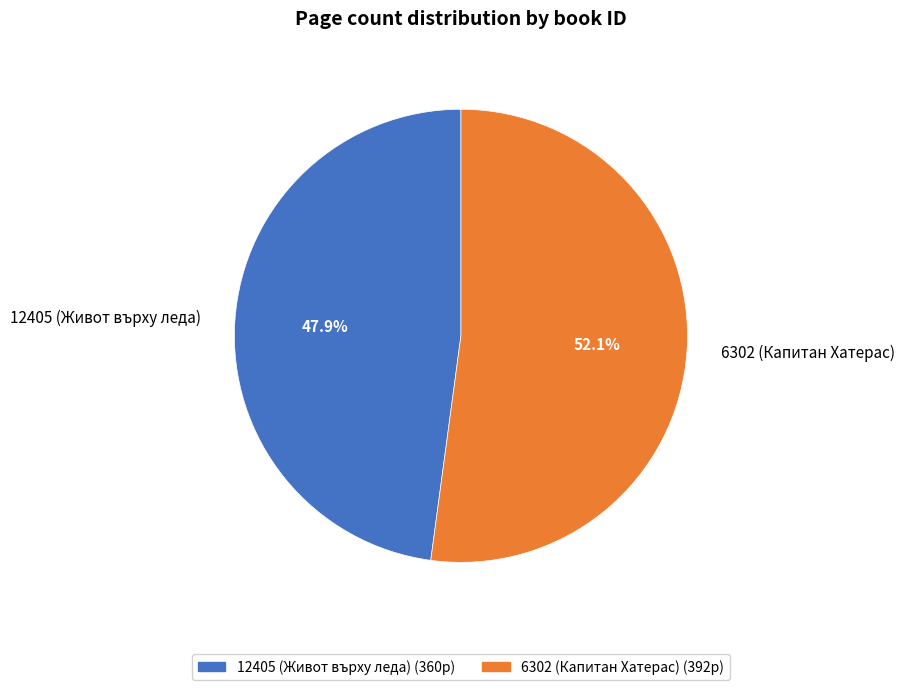

Which has a higher value, 6302 (Капитан Хатерас) or 12405 (Живот върху леда)?

6302 (Капитан Хатерас)